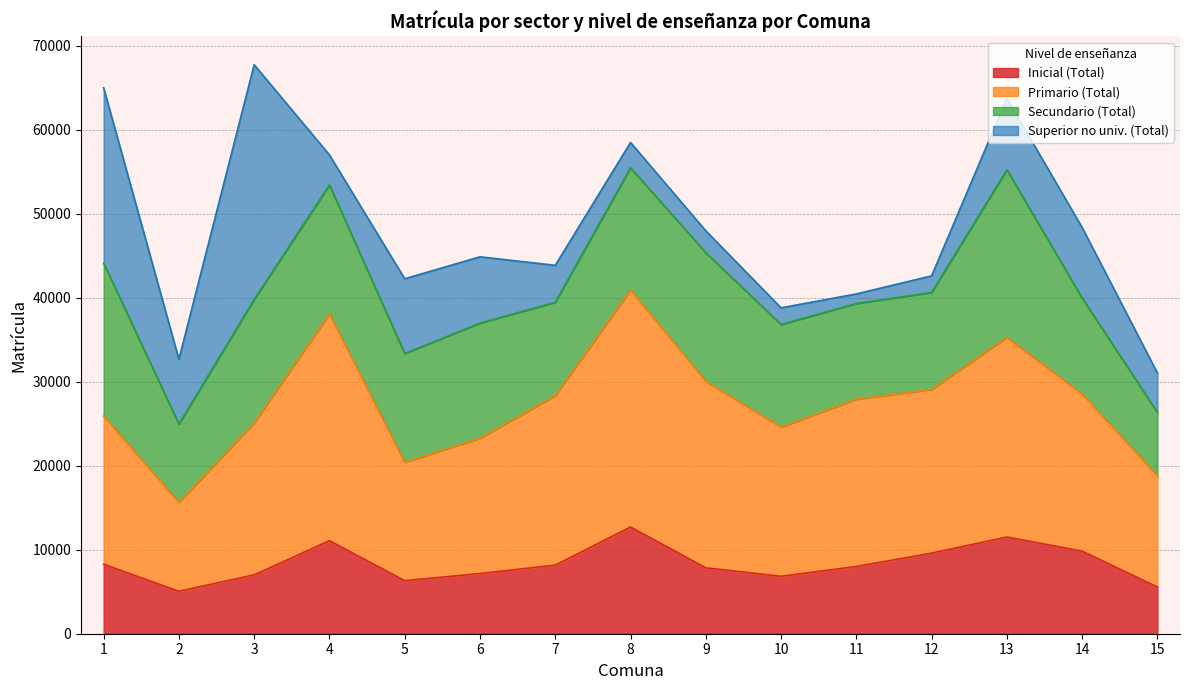

Which has a higher value, 9 or 13?

13